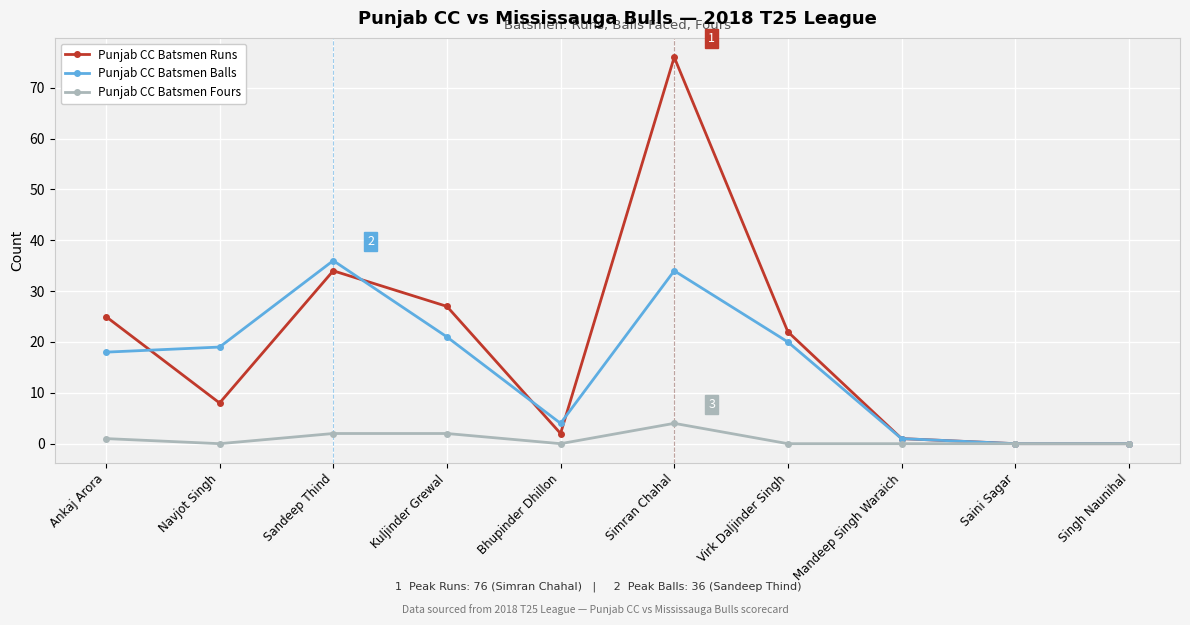

Which series changed the most between Bhupinder Dhillon and Saini Sagar?

Punjab CC Batsmen Balls